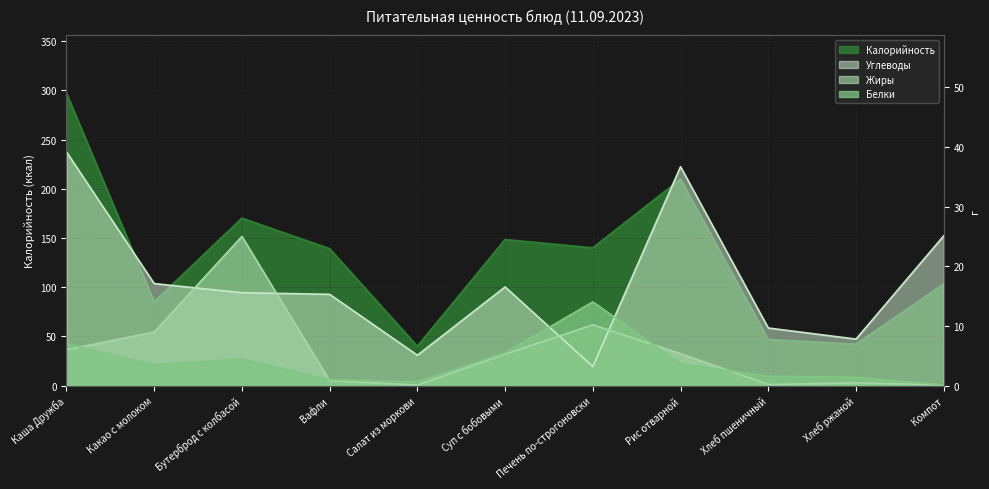

Which category has the highest value in the Жиры series?

Бутерброд с колбасой